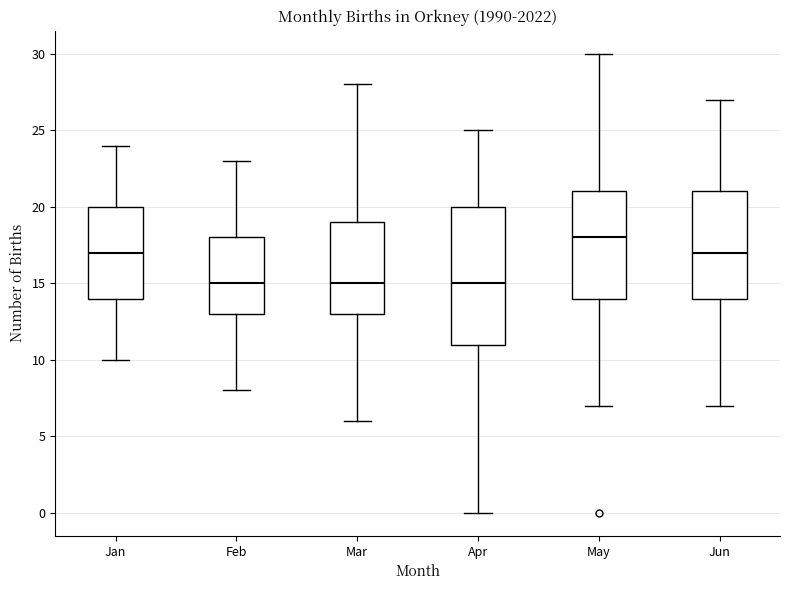

Comparing the boxes themselves (not the whiskers), which one is the tallest?

Apr